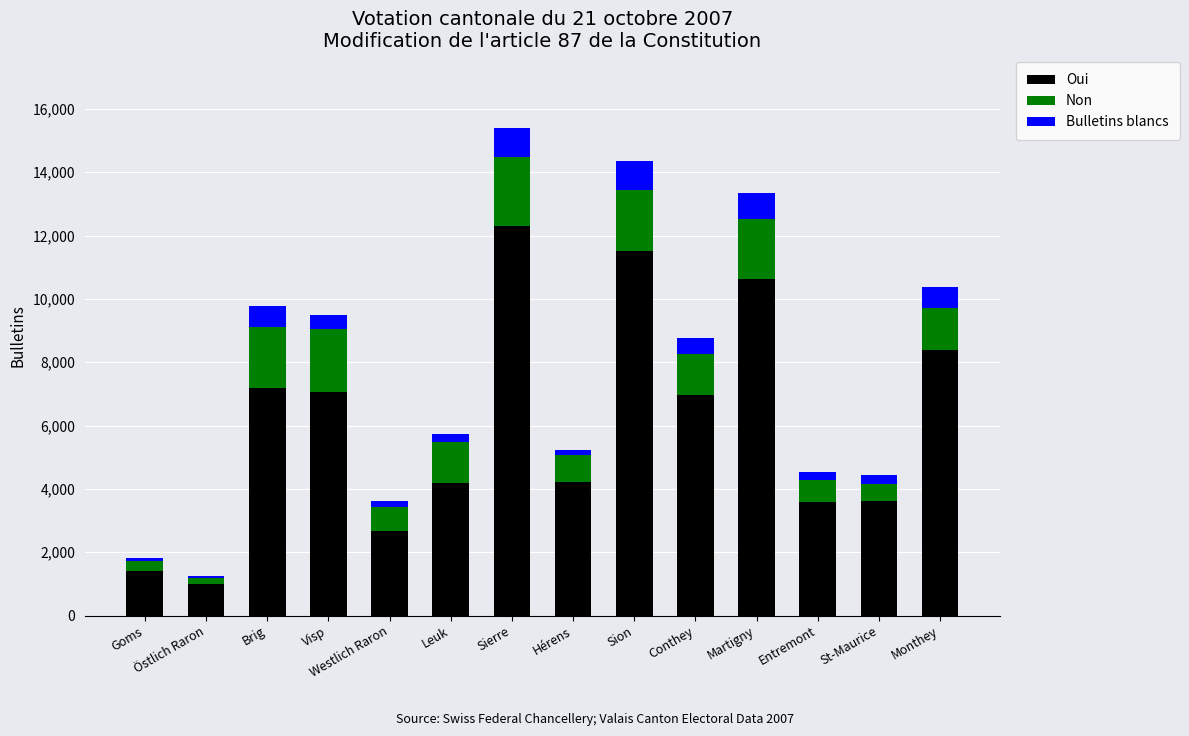

What is the sum of all Oui values?

84707